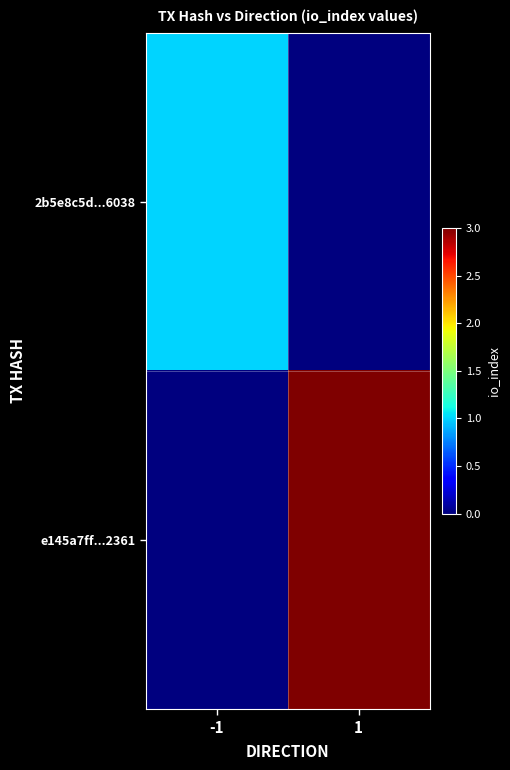

Which category has the lowest value across all series?

1